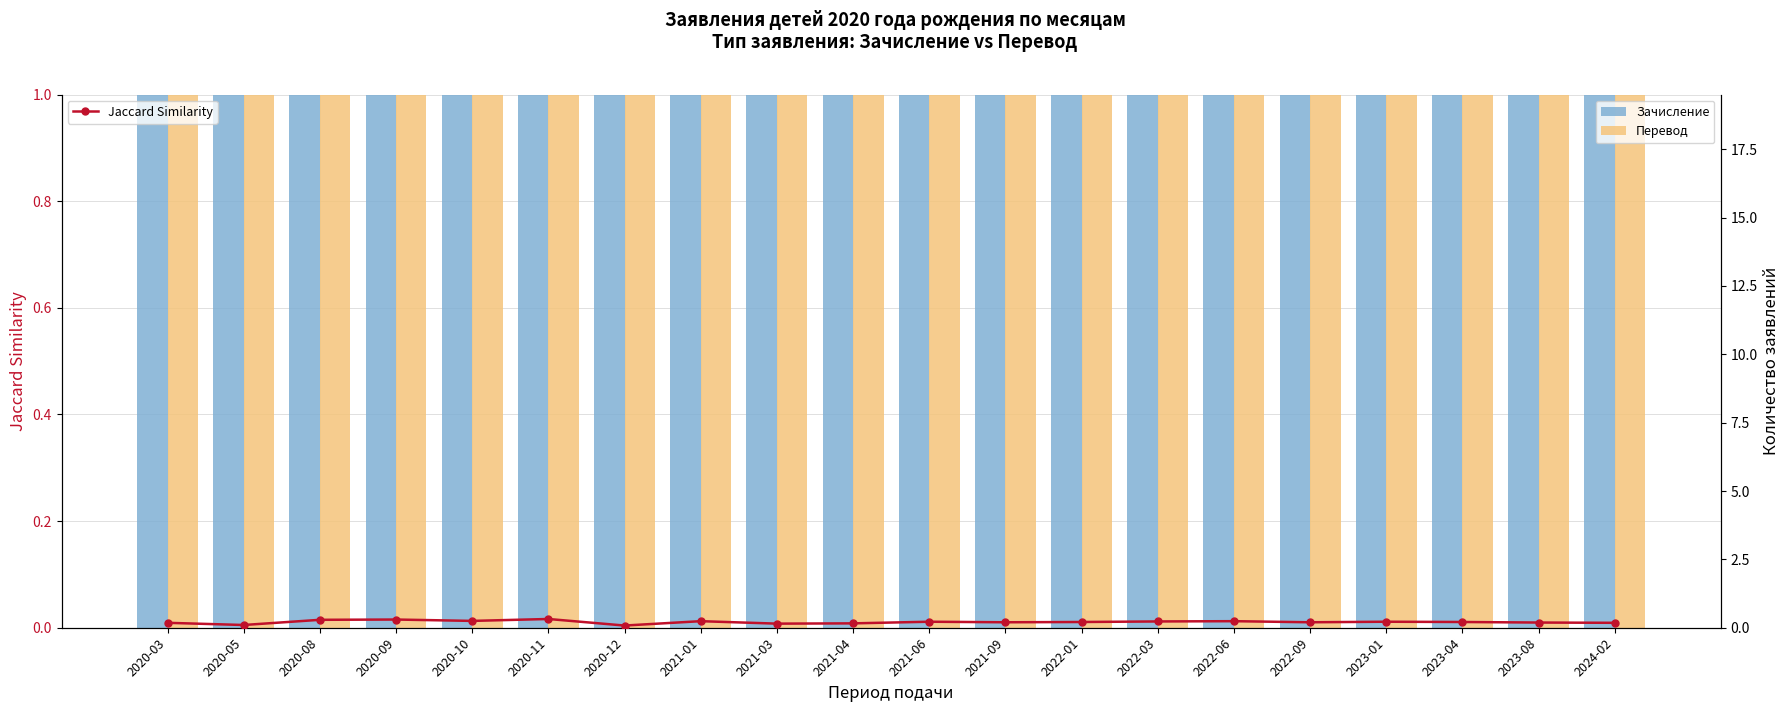

Which series has the largest total across all categories?

Зачисление